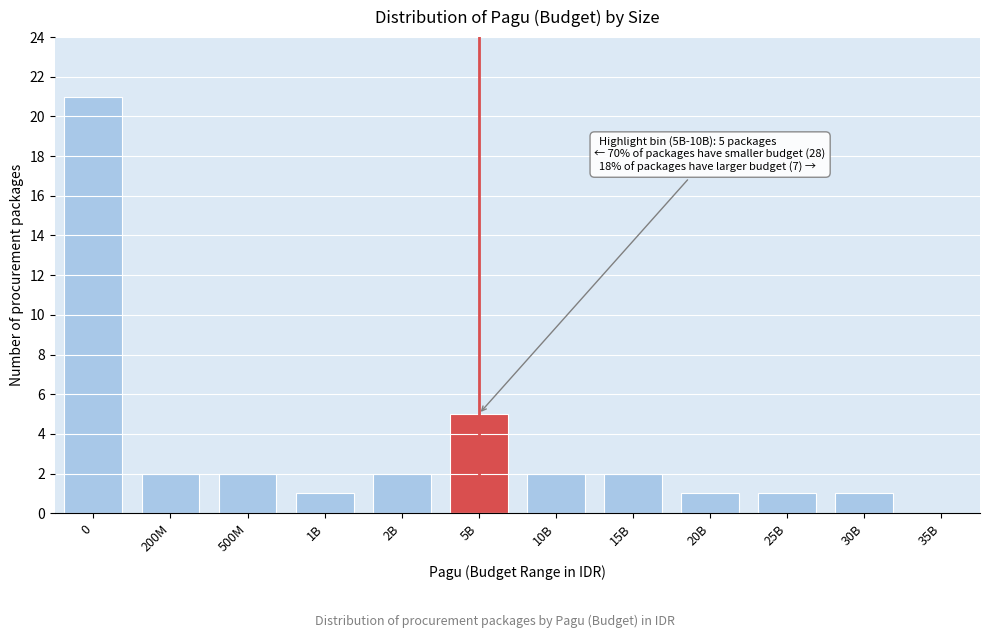

Reading left to right, what are all the values shown in this chart?

0=21	200M=2	500M=2	1B=1	2B=2	5B=5	10B=2	15B=2	20B=1	25B=1	30B=1	35B=0